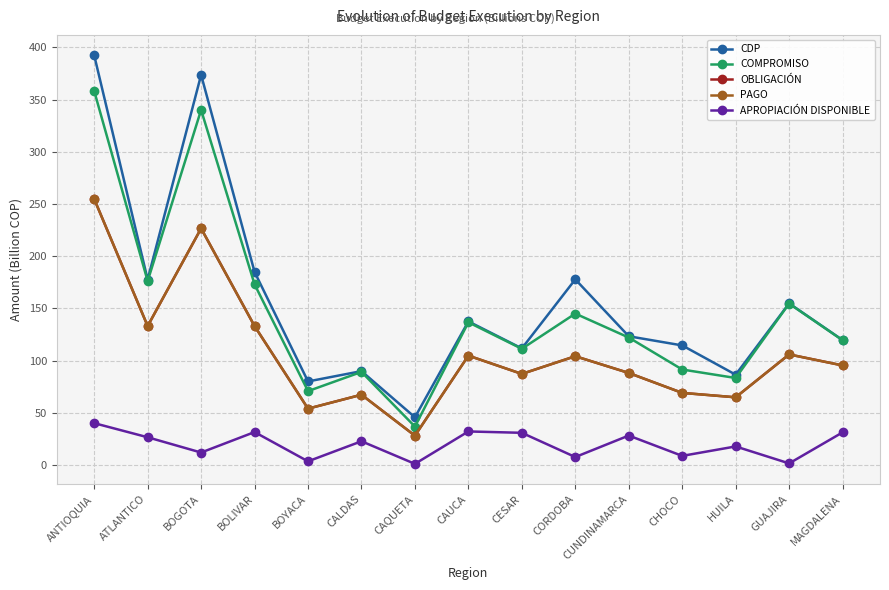

At which category does CDP reach its first local valley?

ATLANTICO